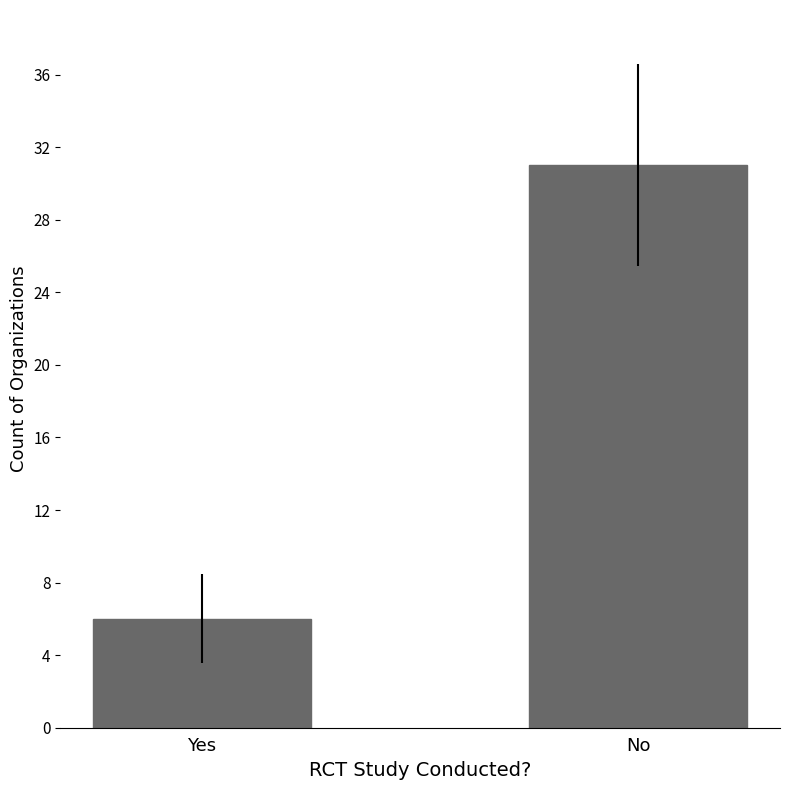

Reading left to right, transcribe all the data shown in this chart.

6	31